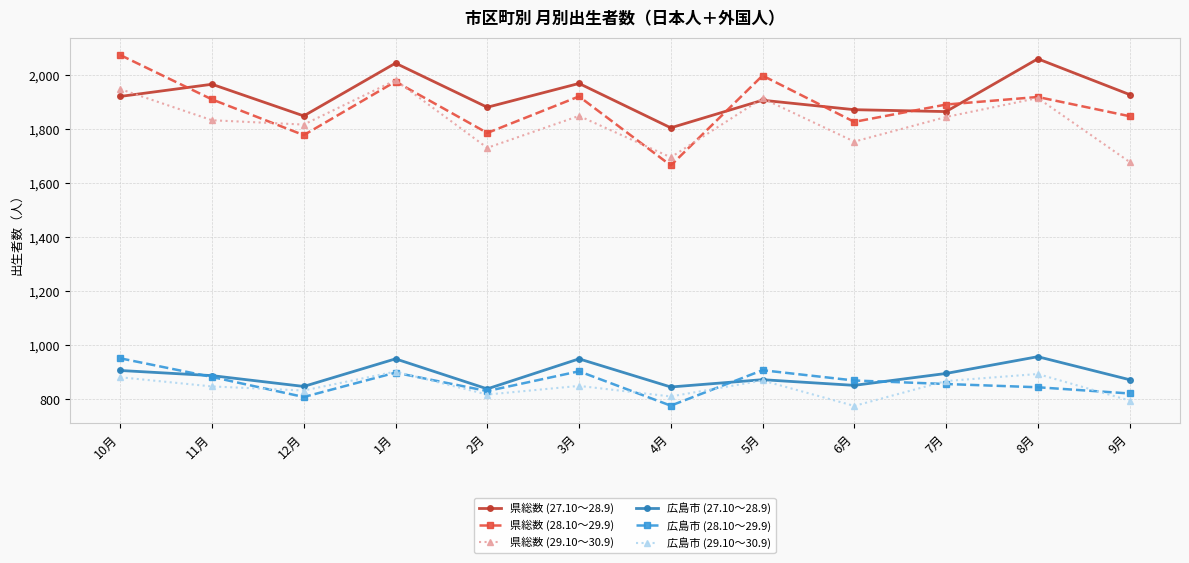

Which series changed the most between 3月 and 6月?

広島市 (27.10～28.9)